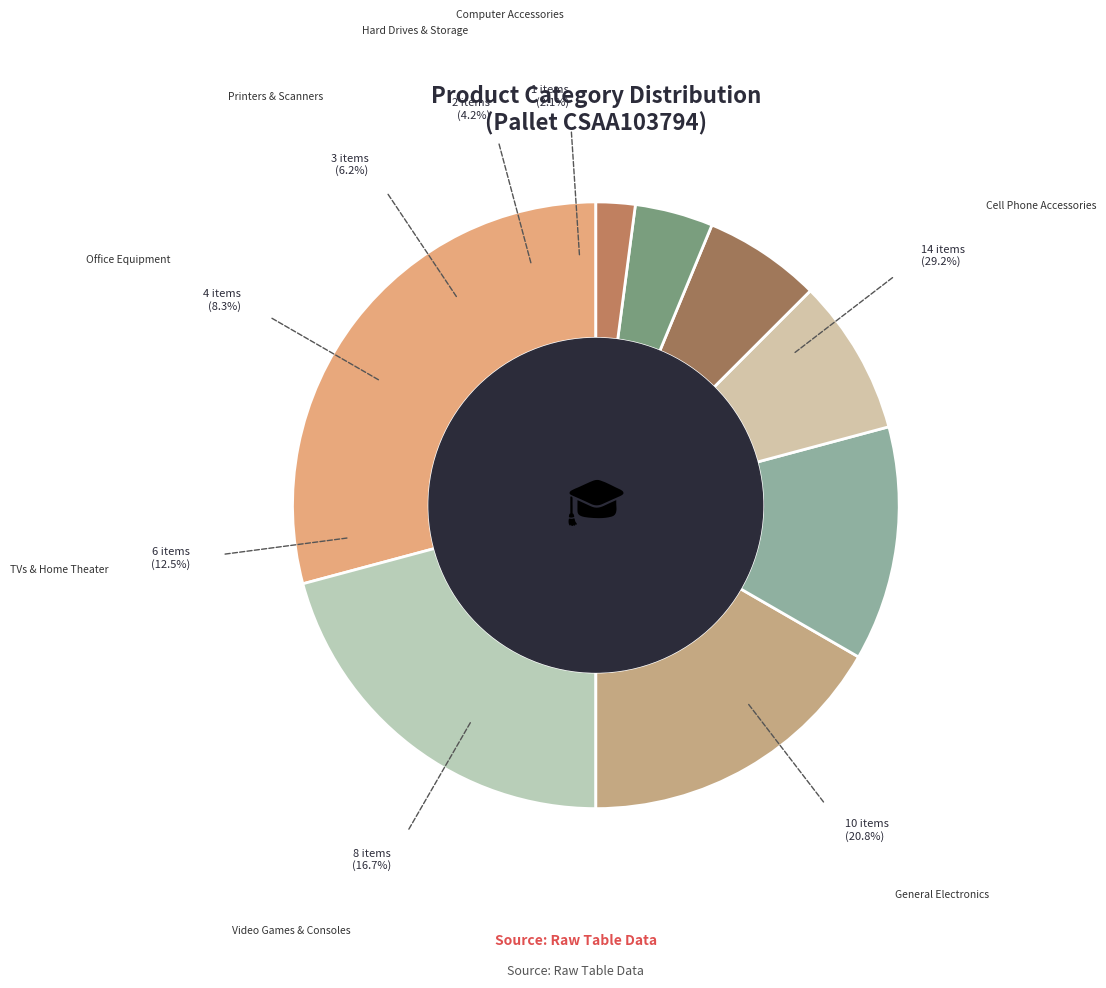

To the nearest percent, what is the difference between the Office Equipment and Printers & Scanners slice percentages?

2%